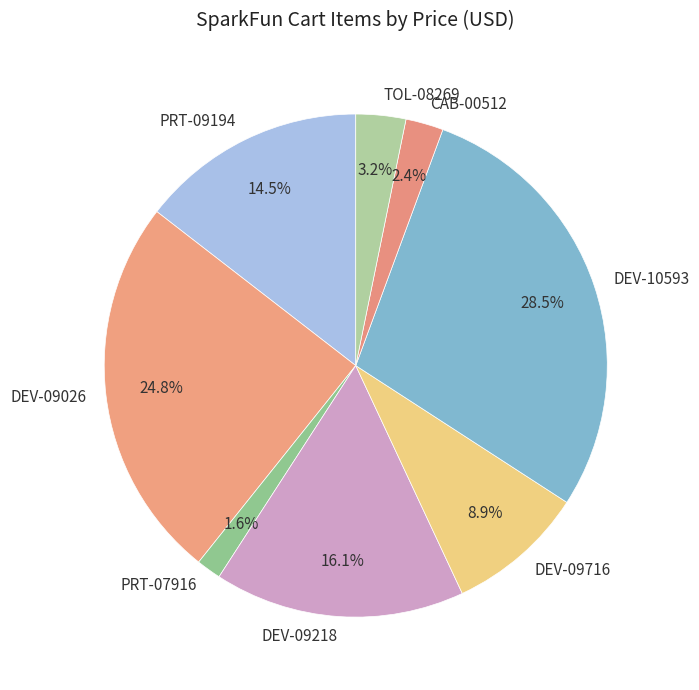

Is there any slice that represents more than half of the pie?

No